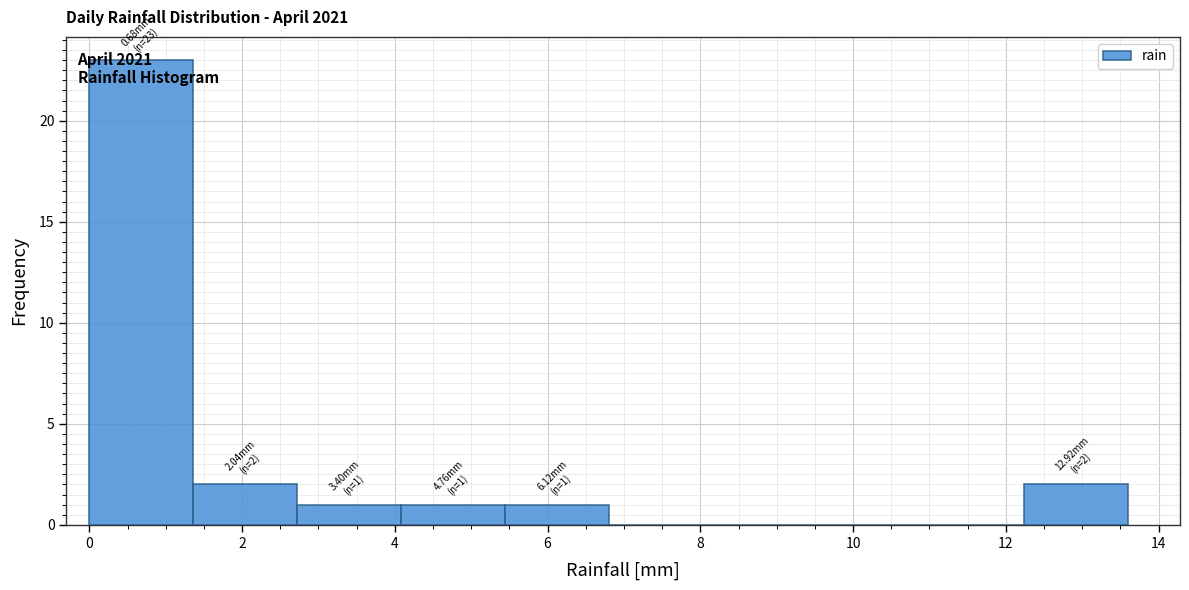

Which range on the x-axis has the tallest bar?

0.00 to 1.36